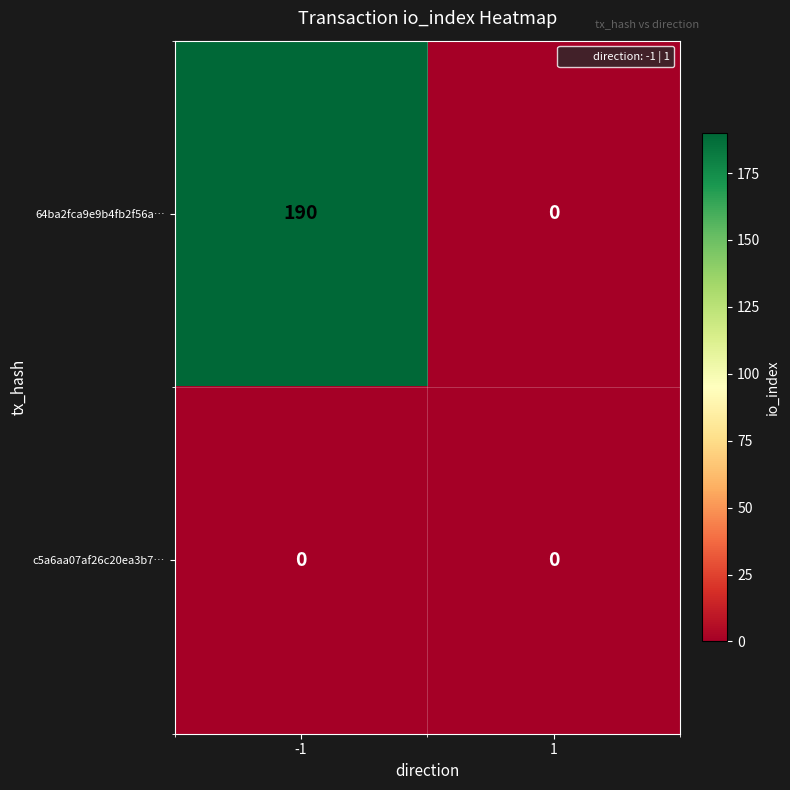

How many series are shown in this chart?

2